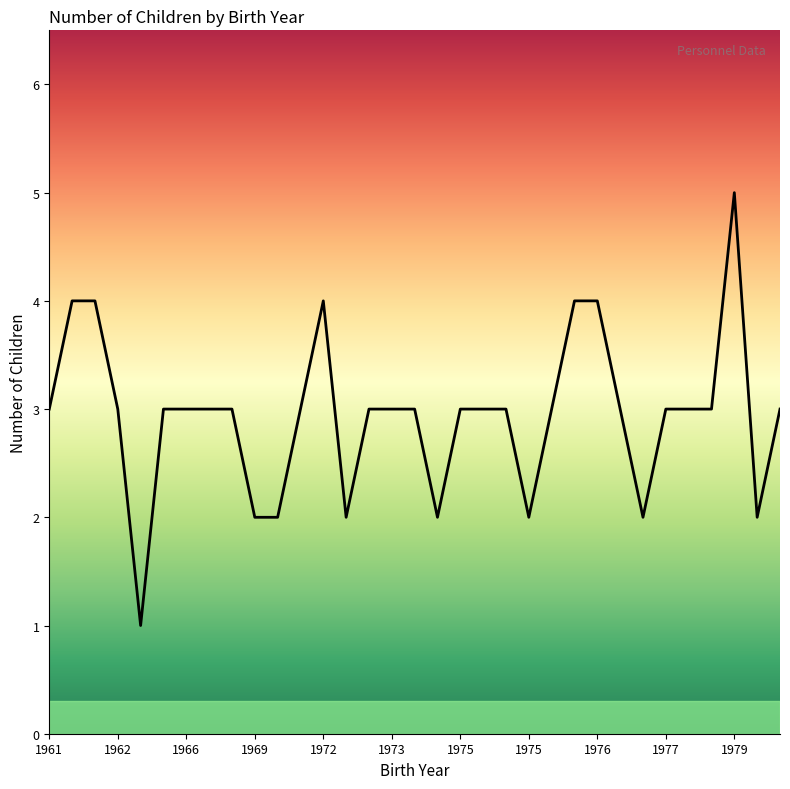

What is the difference between the maximum and minimum values?

4